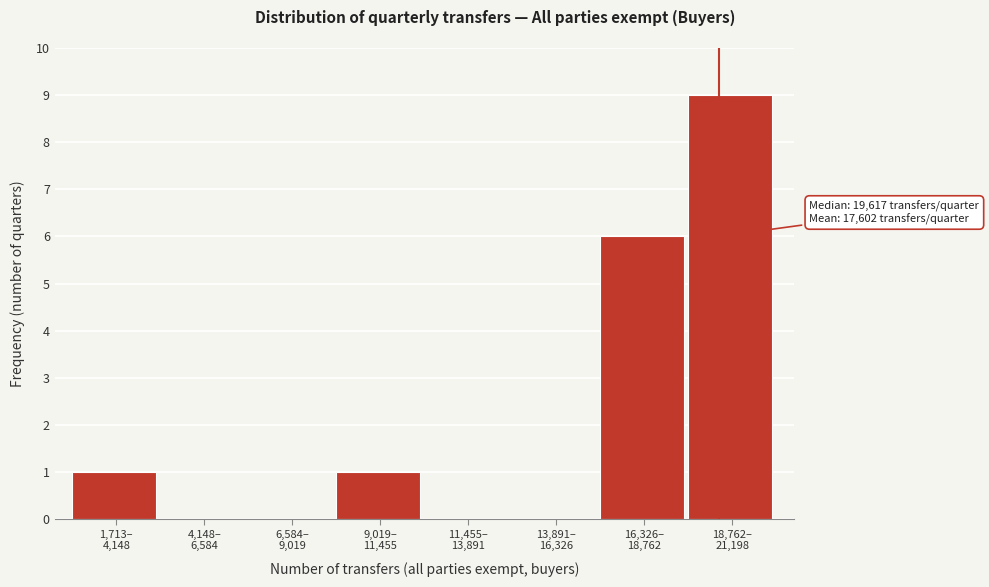

What is the sum of all values?

17